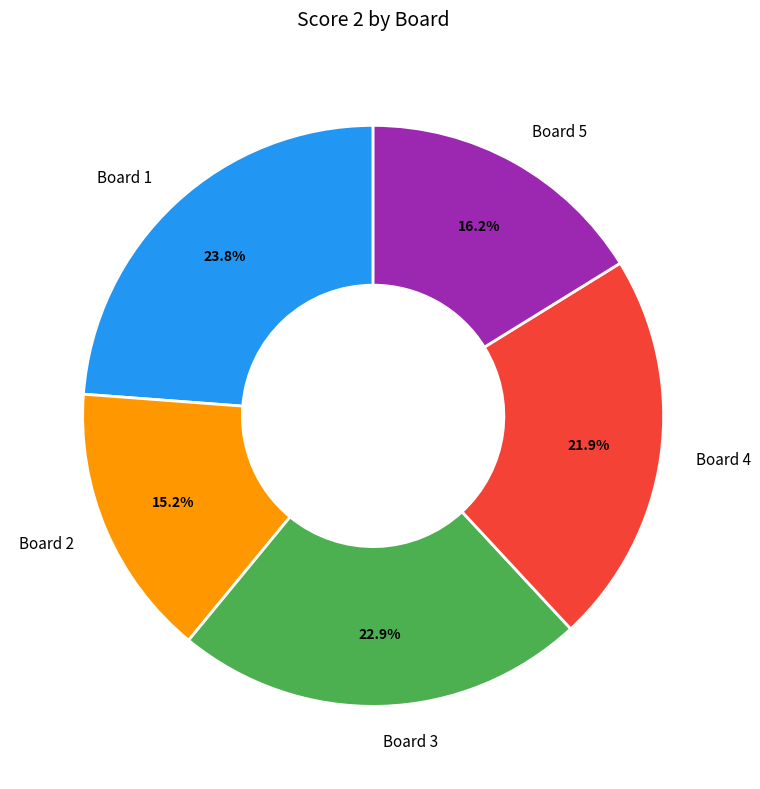

What portion of the pie excludes Board 5?

83.8%